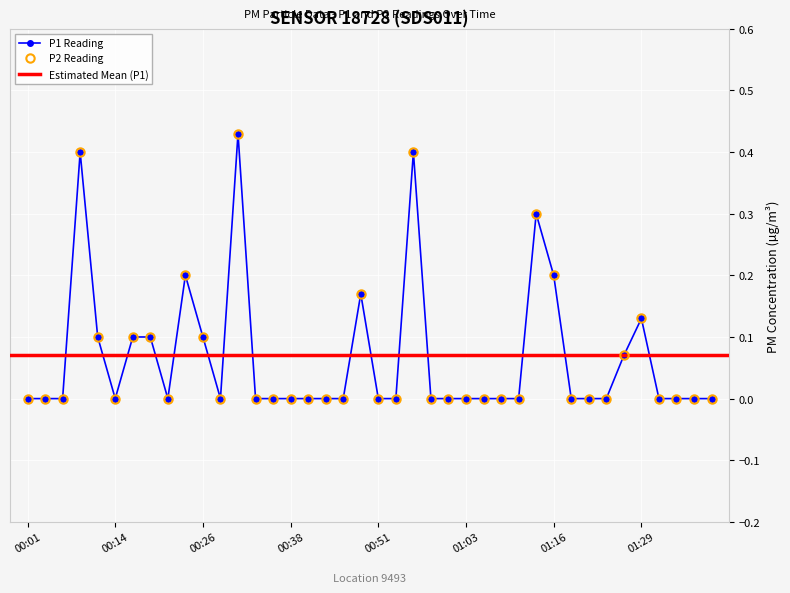

How many categories are shown in the chart?

40